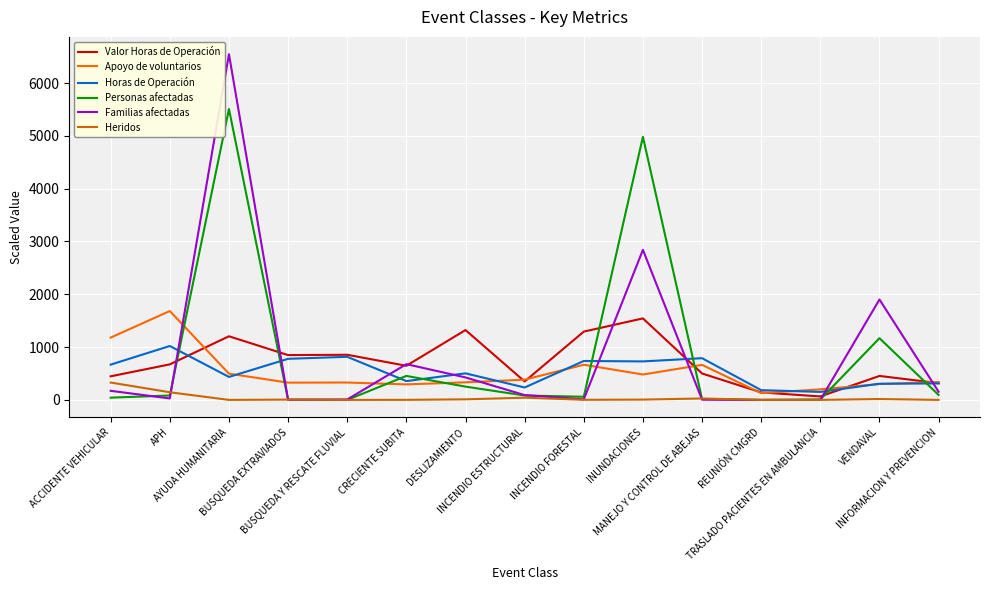

How many lines are shown in the chart?

6